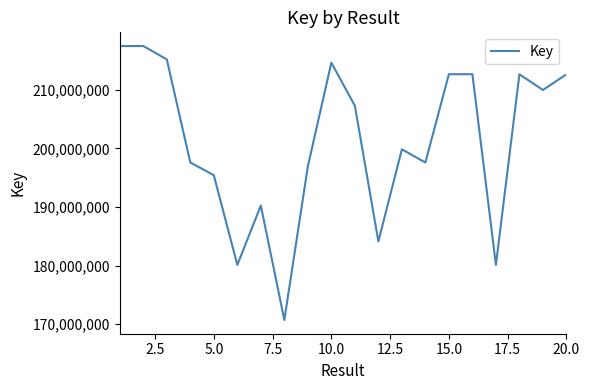

What is the smallest value displayed?

170711199